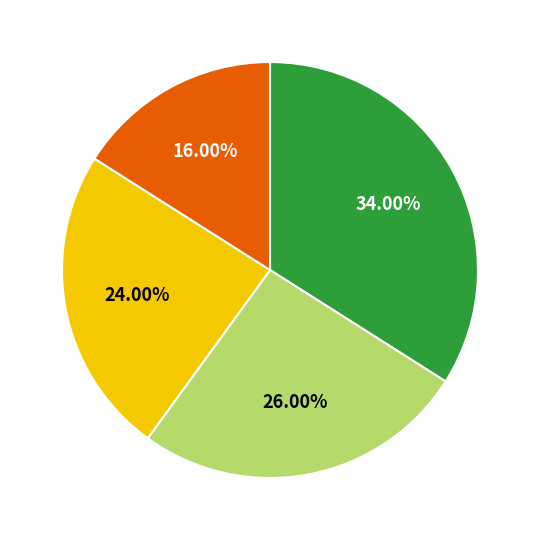

Is there a majority slice in this chart?

No